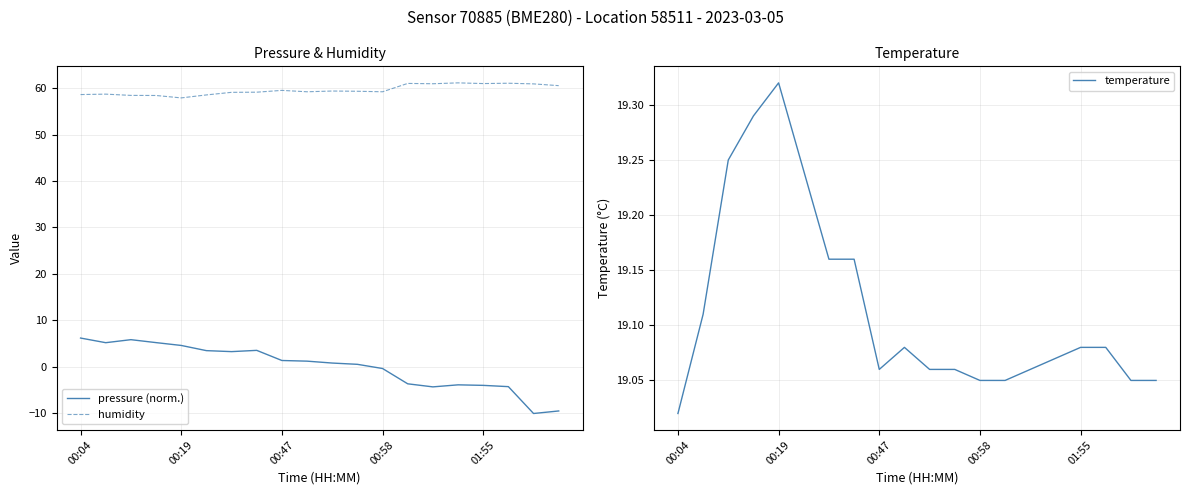

What is the sum of all temperature values?

382.3